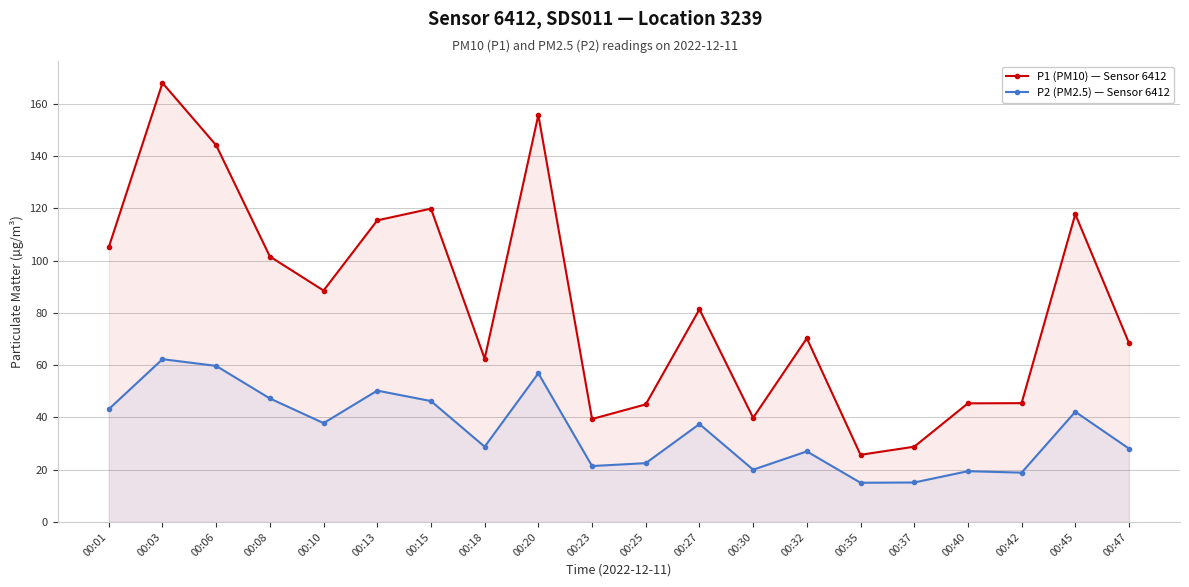

At which label does P1 (PM10) — Sensor 6412 first exceed 81?

00:01